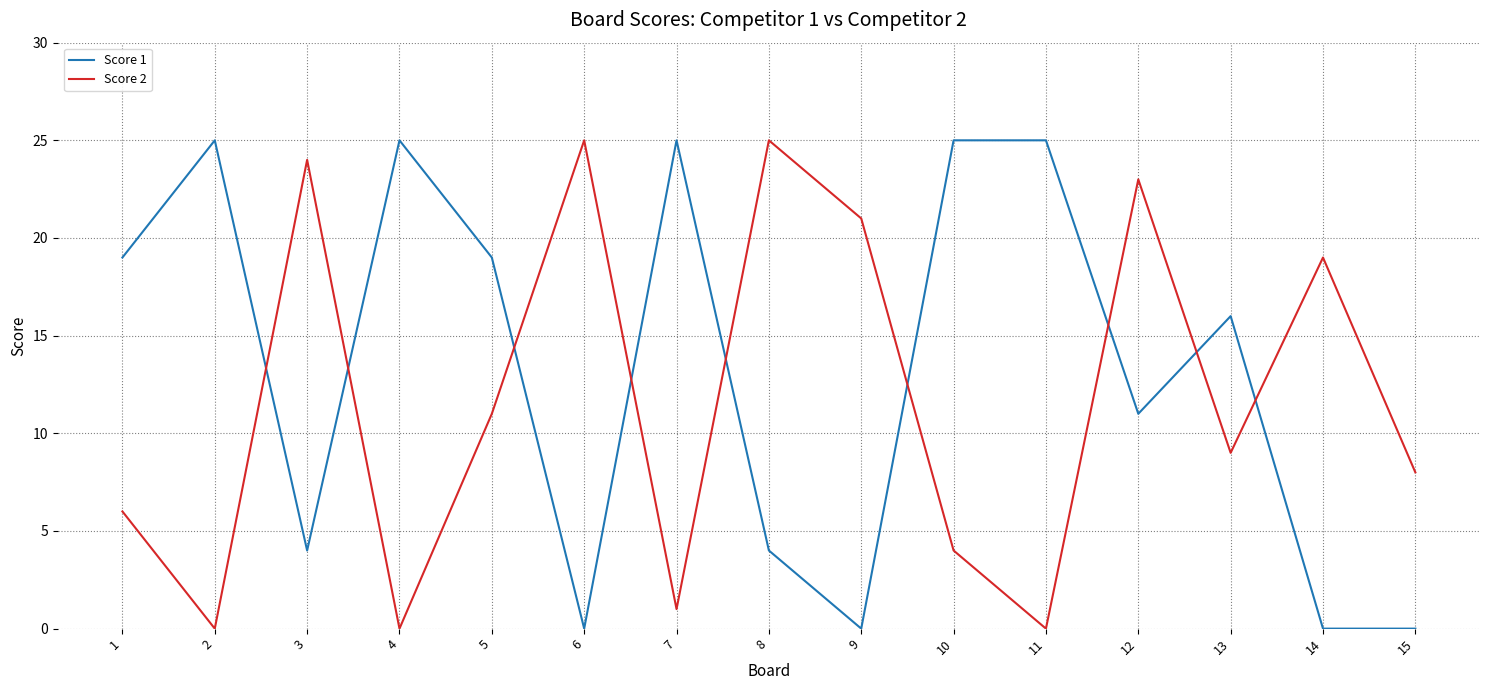

Reading right to left, what are all the values shown in this chart?

Score 1: 0	0	16	11	25	25	0	4	25	0	19	25	4	25	19
Score 2: 8	19	9	23	0	4	21	25	1	25	11	0	24	0	6